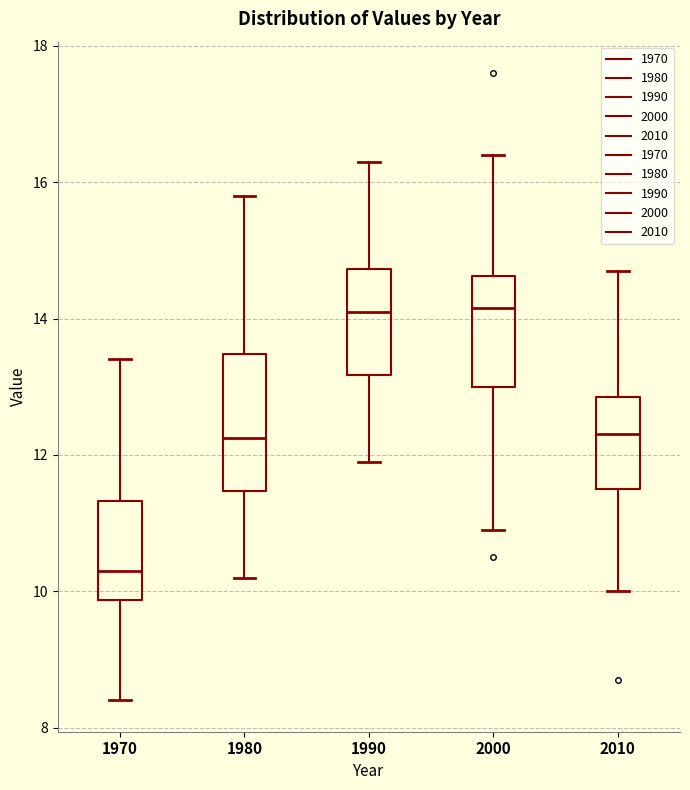

Reading left to right, transcribe this box plot: for each box, give where its median line is, the range the box spans, and where its two whiskers end, as read against the y-axis. The values are not printed on the chart, so give them approximately, as read against the axis.

1970: median 10.4, box 9.8 to 11.4, whiskers 8.4 to 13.4
1980: median 12.2, box 11.4 to 13.4, whiskers 10.2 to 15.8
1990: median 14.2, box 13.2 to 14.8, whiskers 12.0 to 16.4
2000: median 14.2, box 13.0 to 14.6, whiskers 11.0 to 16.4
2010: median 12.4, box 11.6 to 12.8, whiskers 10.0 to 14.8